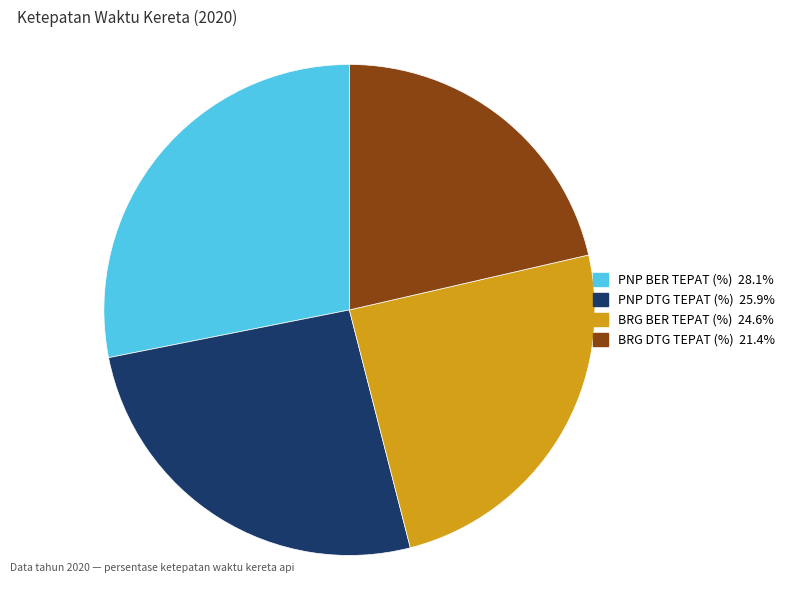

Count the number of slices in the pie.

4